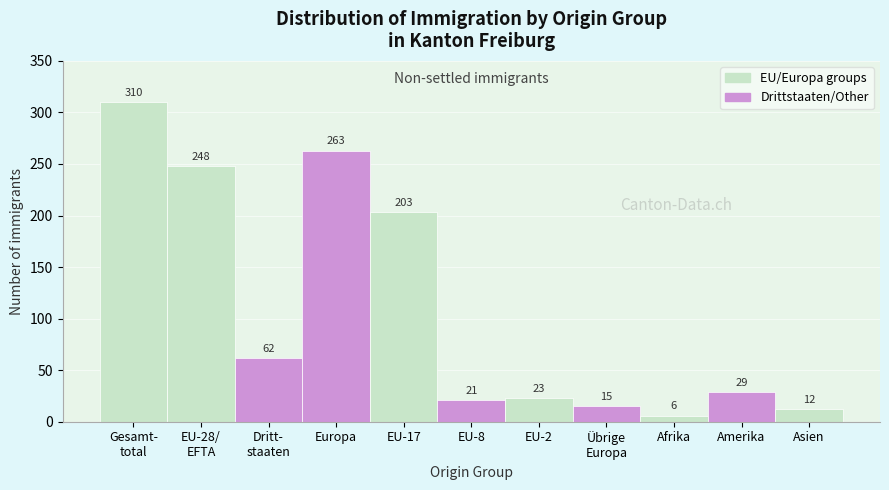

Reading left to right, list all the values displayed in this chart.

310	248	62	263	203	21	23	15	6	29	12